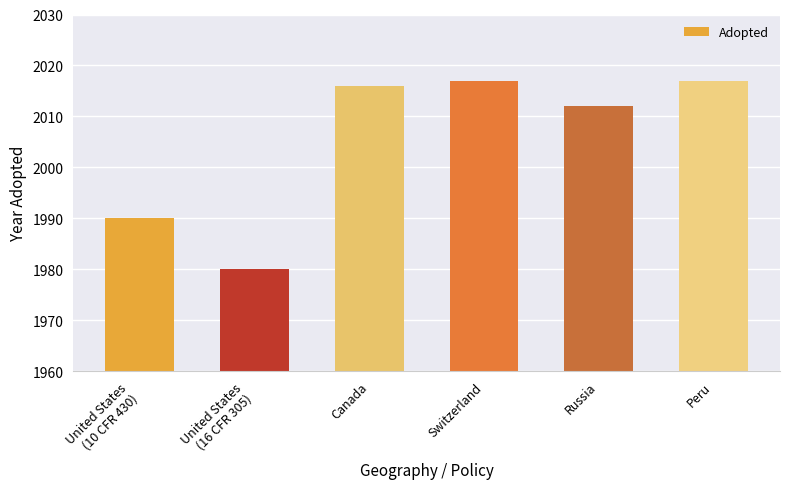

Count the number of categories in the chart.

6